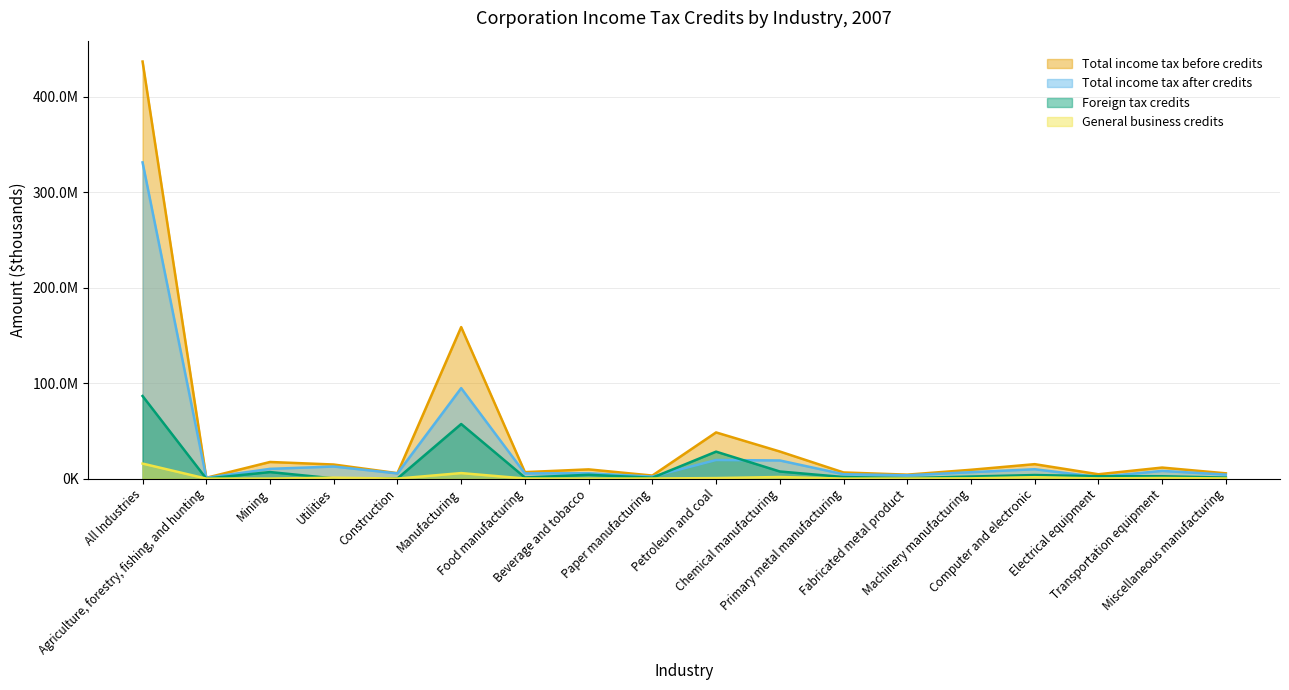

What is the total value across all series at Electrical equipment?

9111878